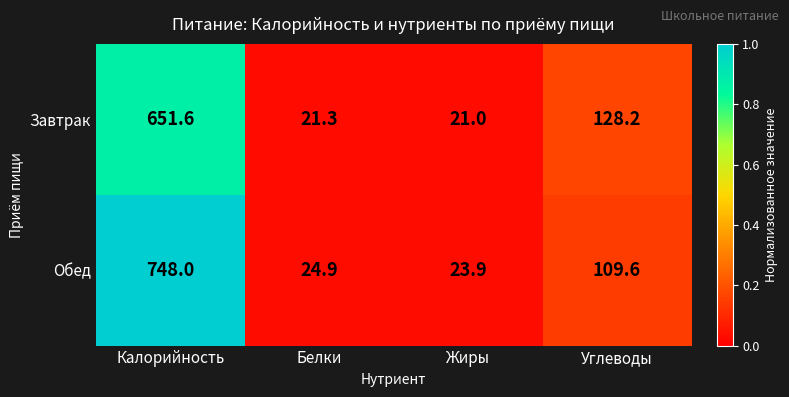

Reading right to left, list all the values displayed in this chart.

Завтрак: Углеводы=128.2	Жиры=21.0	Белки=21.3	Калорийность=651.6
Обед: Углеводы=109.6	Жиры=23.9	Белки=24.9	Калорийность=748.0